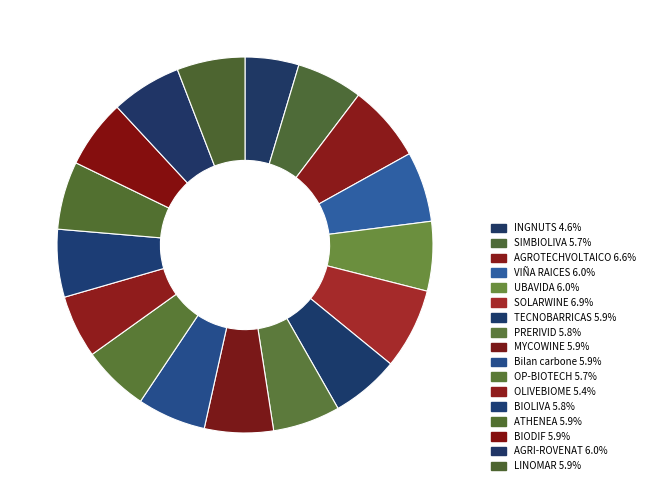

How many segments does this pie chart have?

17